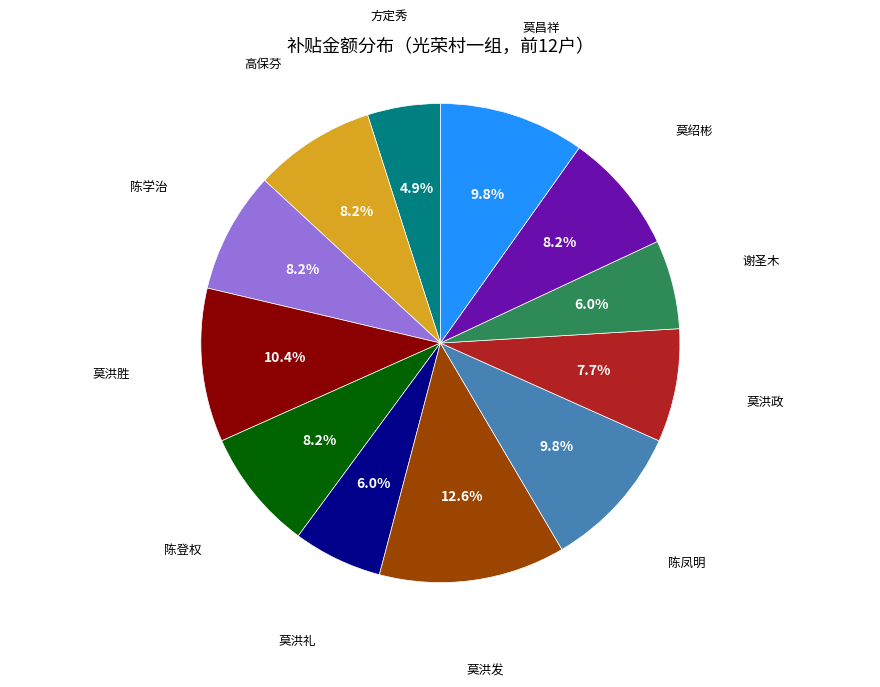

Does any single category account for the majority?

No